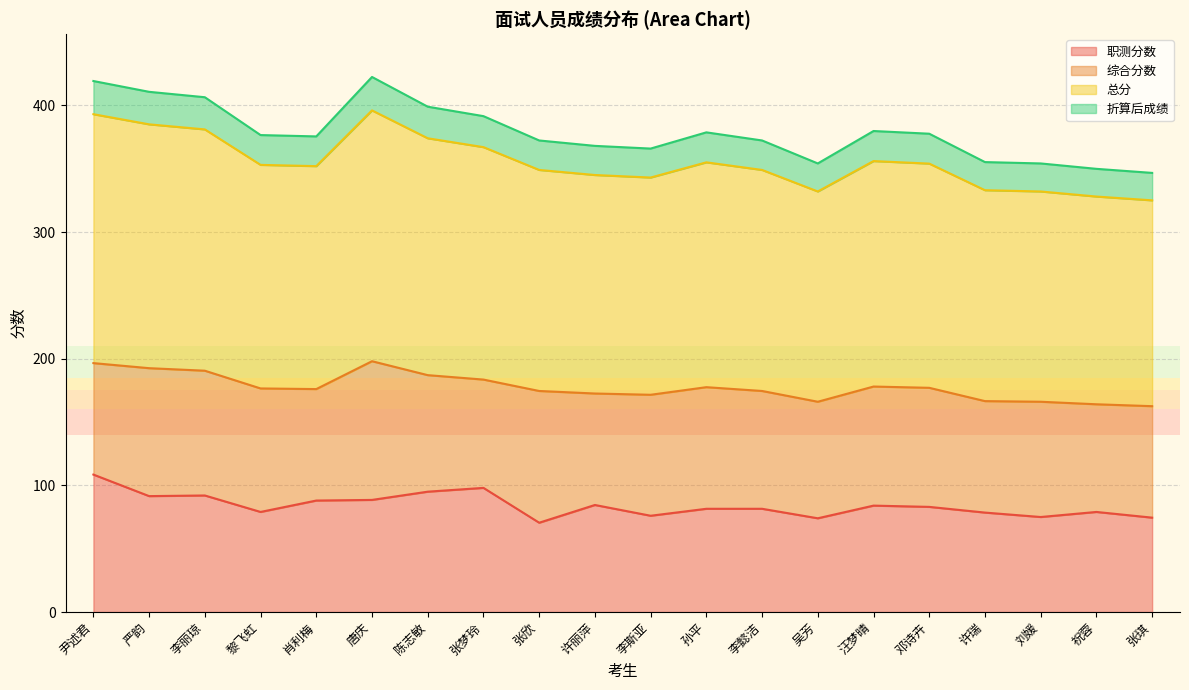

The 职测分数 series shows 88.5 at 唐庆. True or false?

True